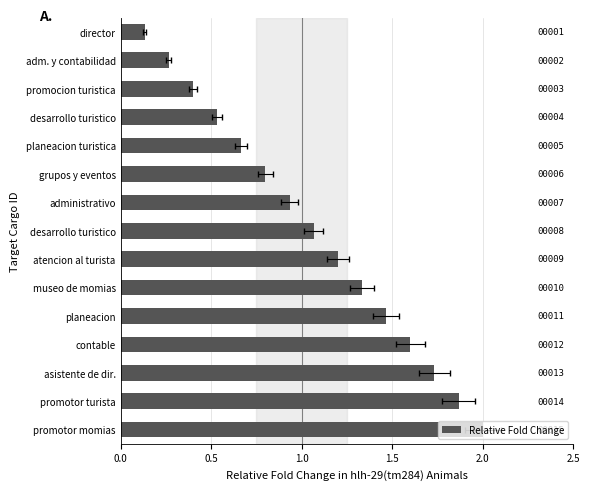

Reading right to left, what are all the values shown in this chart?

0.1	0.3	0.4	0.5	0.7	0.8	0.9	1.1	1.2	1.3	1.5	1.6	1.7	1.9	2.0